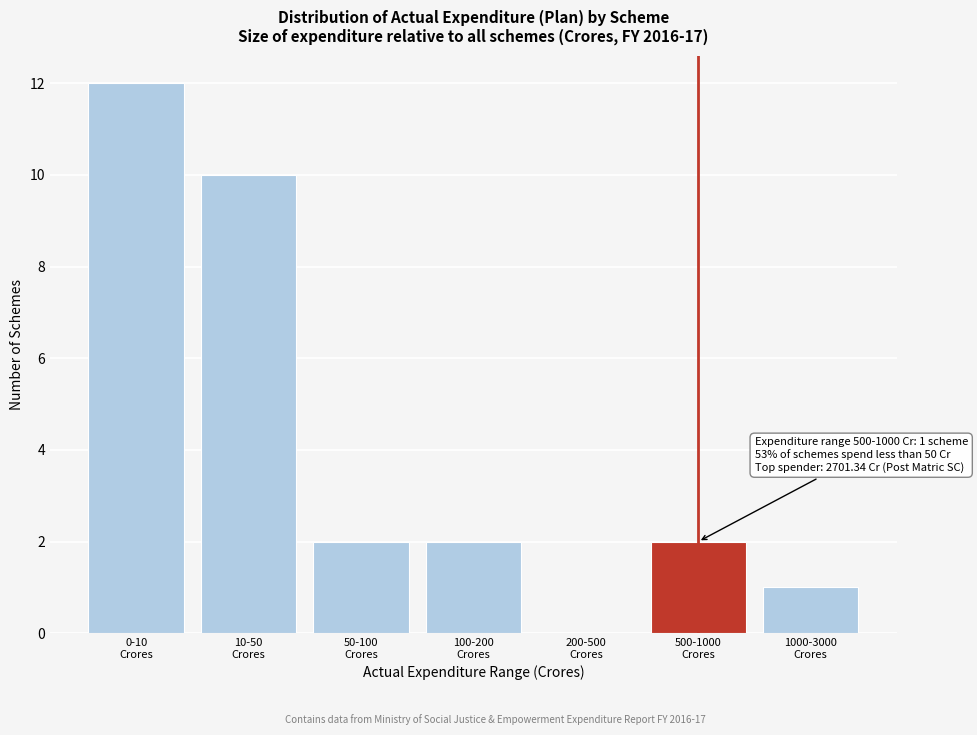

What is the greatest value displayed?

12